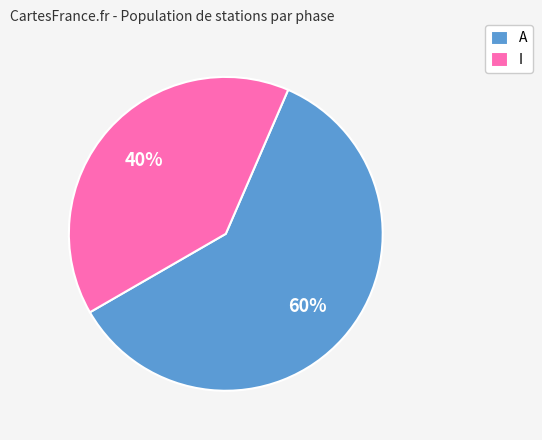

Is there a majority slice in this chart?

Yes